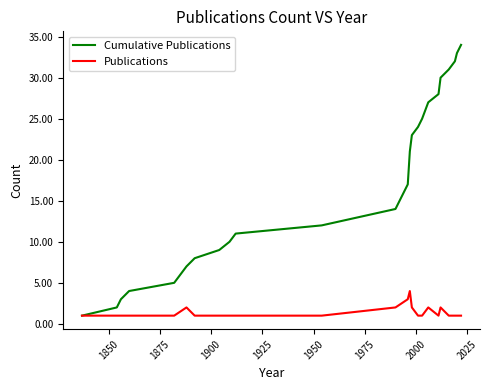

List the series in order of their overall mean, highest first.

Cumulative Publications, Publications